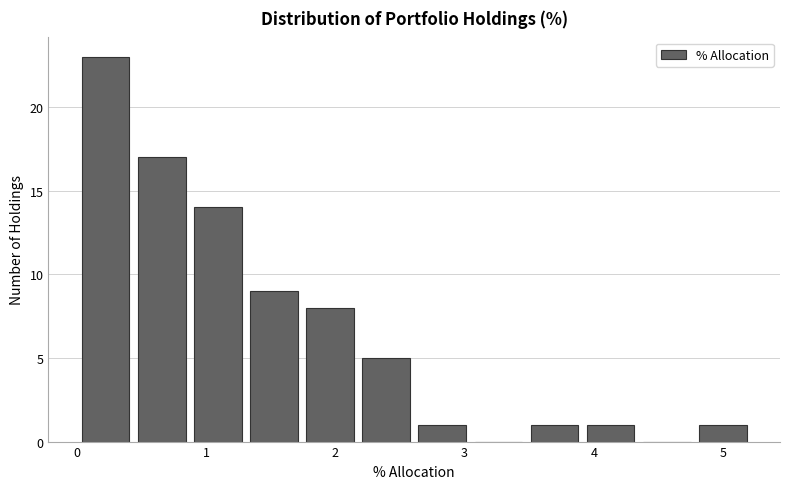

How tall is the bar that spans 0.4 to 0.9 on the x-axis? Neither the bar edges nor the heights are printed on the chart, so give them approximately, as read against the axes.

17